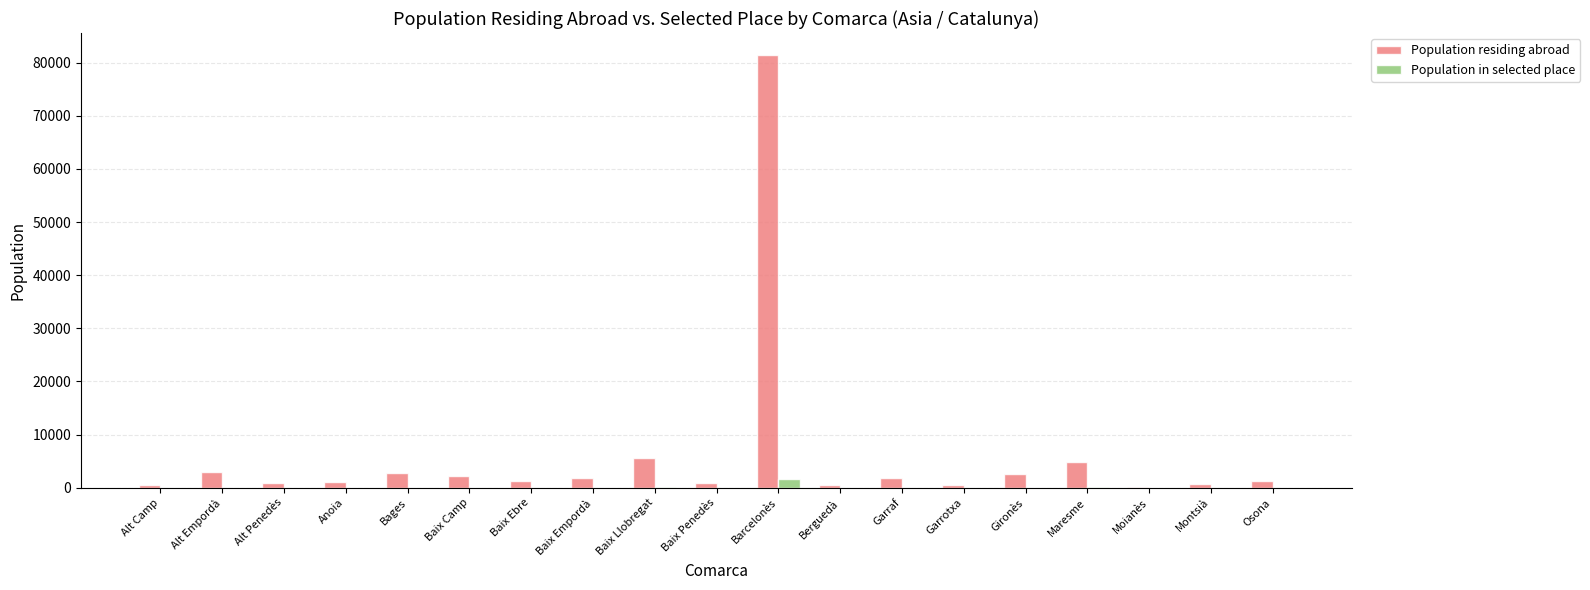

Are the bars horizontal?

No